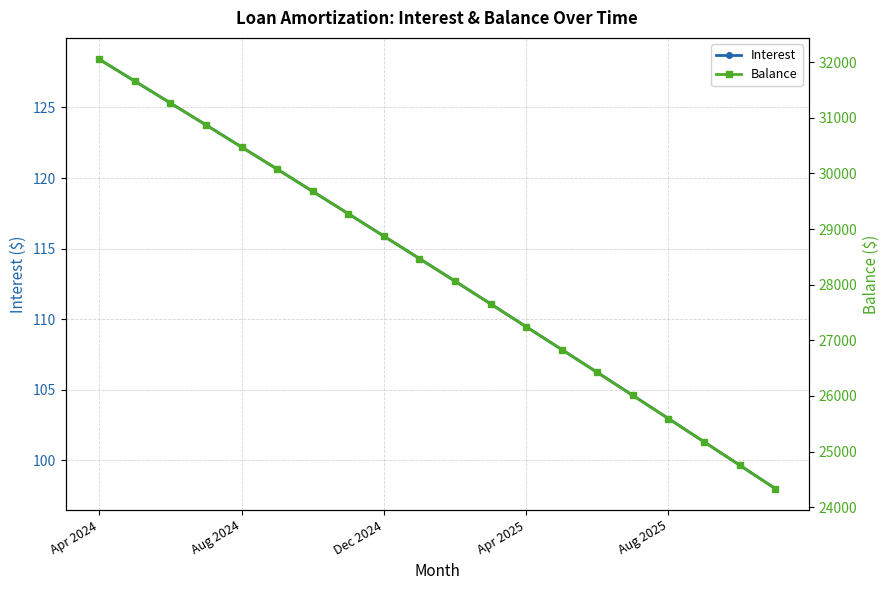

The Interest series shows 98.0 at 19. True or false?

True